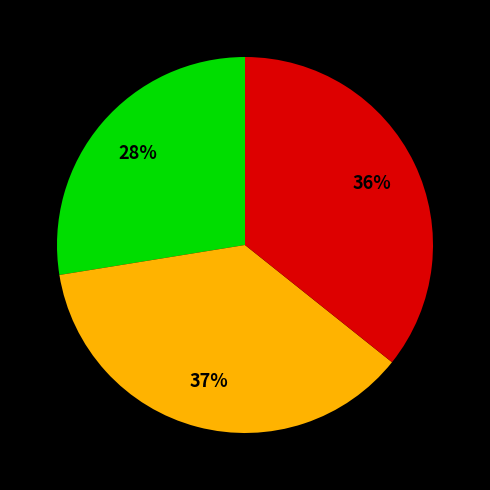

To the nearest percent, what is the average slice percentage?

33%